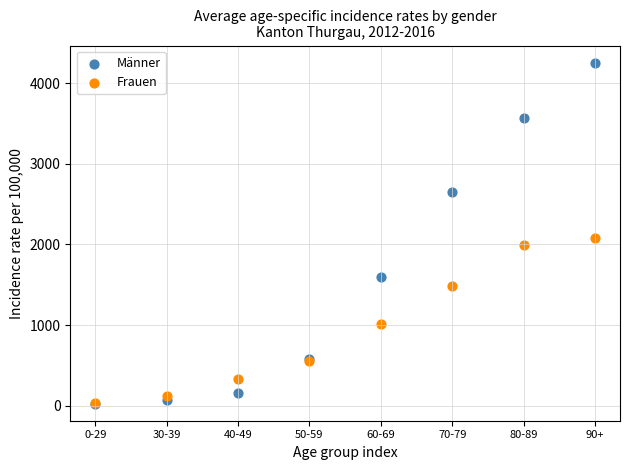

What are all the series names shown in the legend?

Männer, Frauen